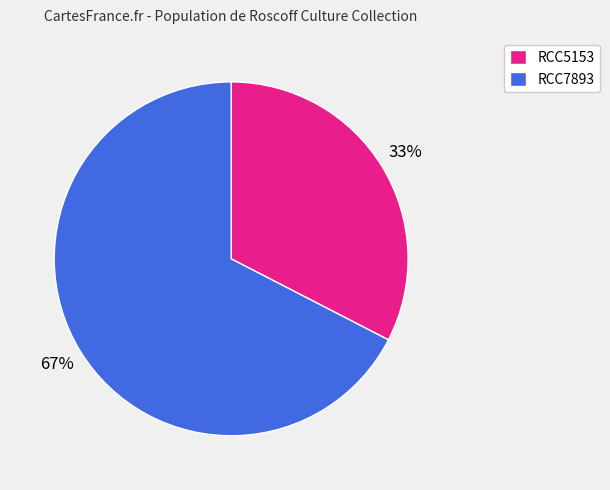

The RCC7893 slice represents 67% of the pie. True or false?

True